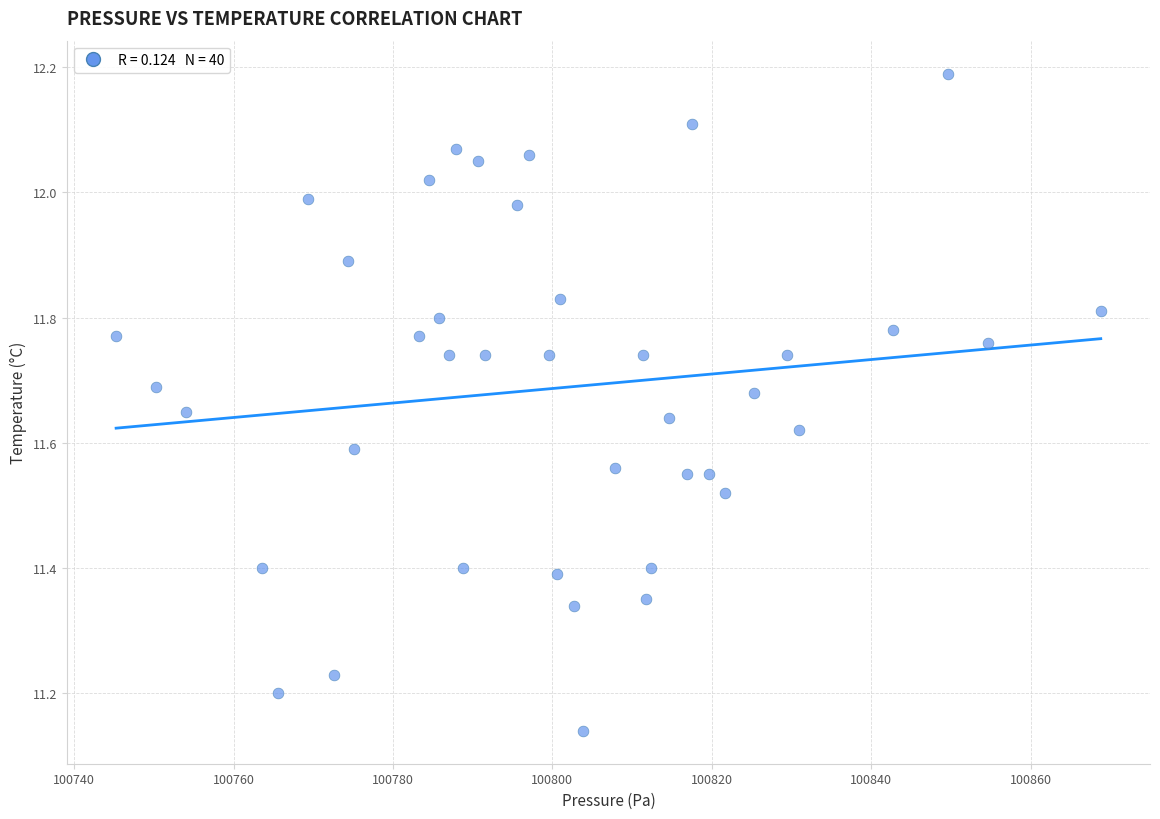

What is the range of X values (max minus min)?

123.6